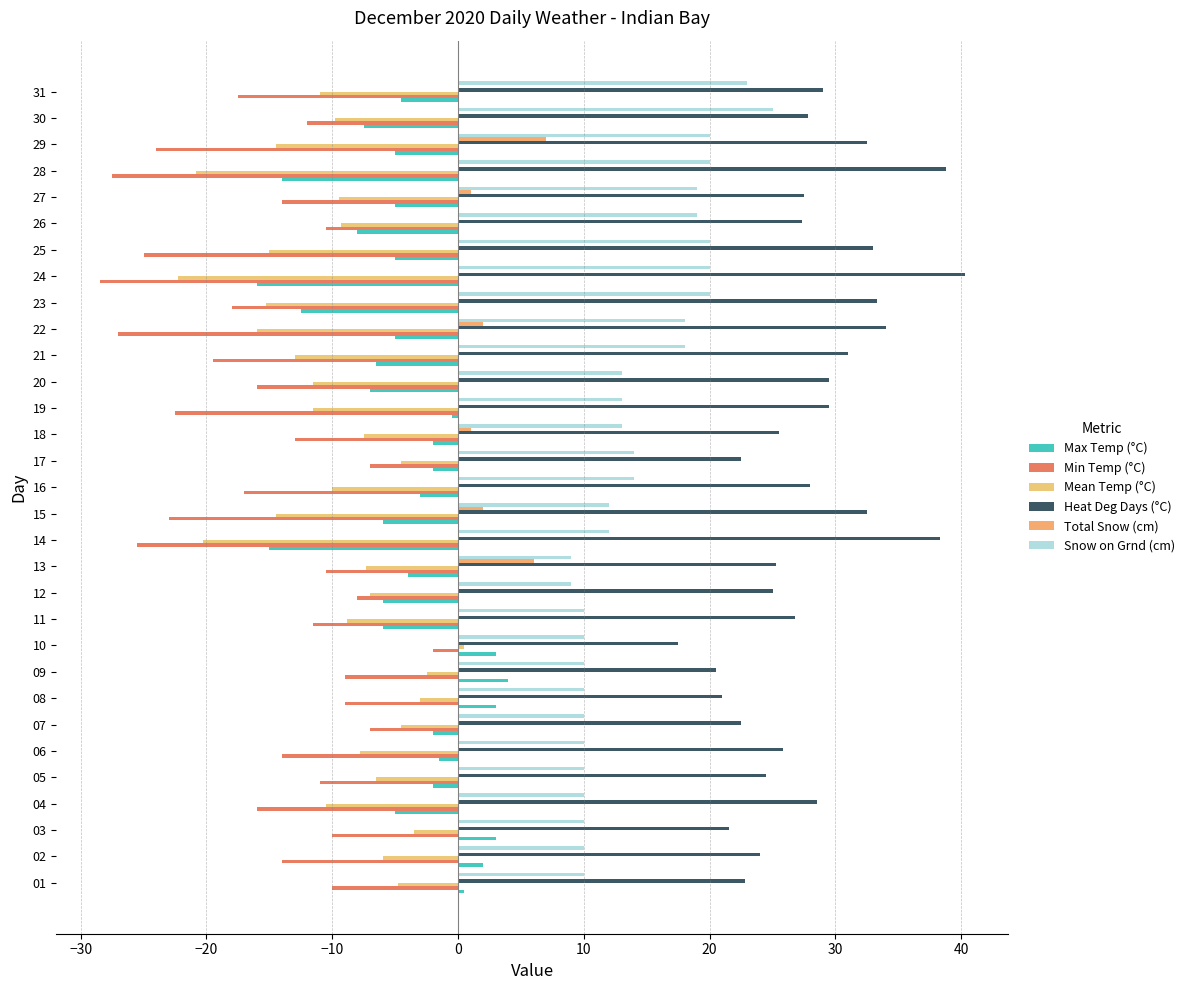

At how many categories does at least one series exceed 10?

31